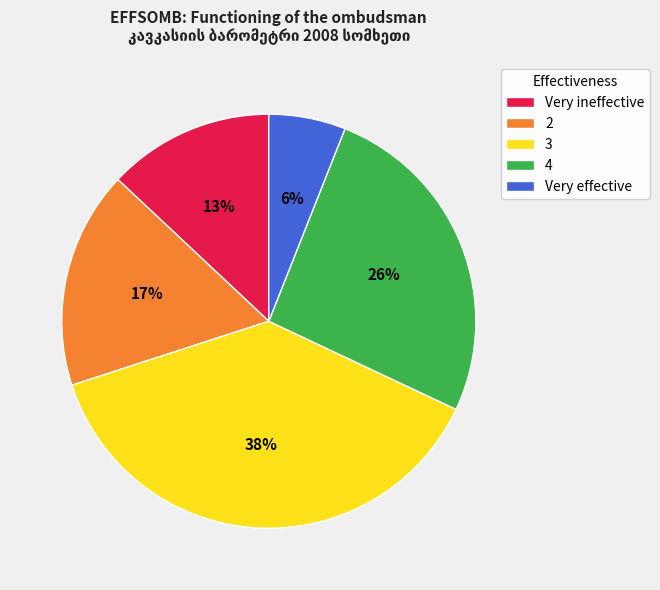

What is the ratio of the value at Very ineffective to the value at 2?

0.8